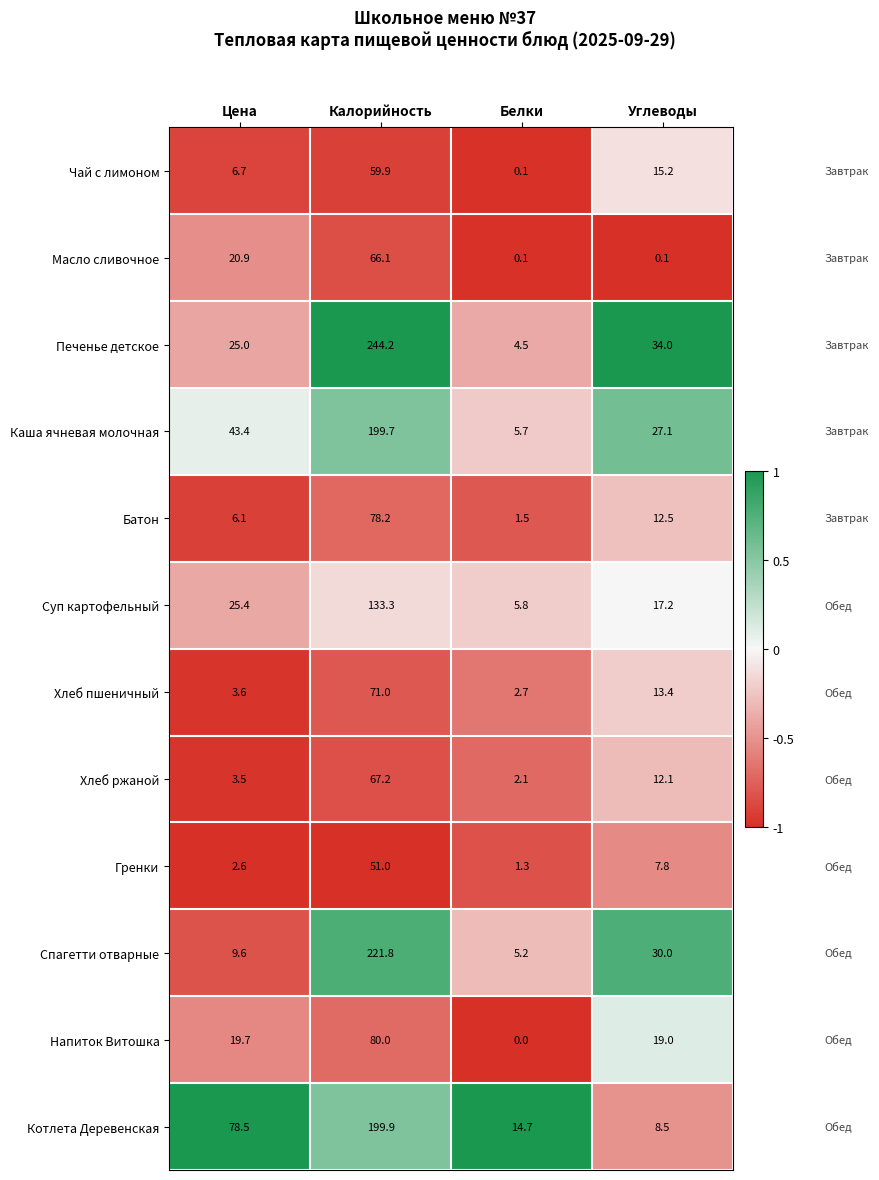

At how many categories does at least one series exceed 0?

4